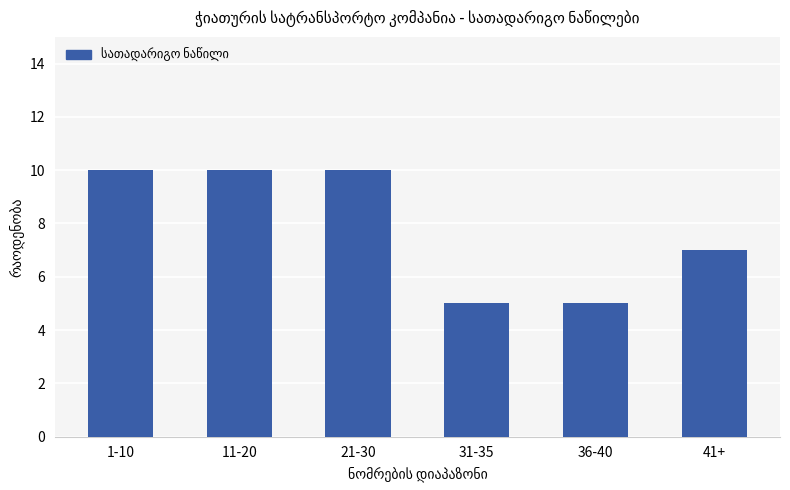

What is the difference between the second highest and second lowest values?

5